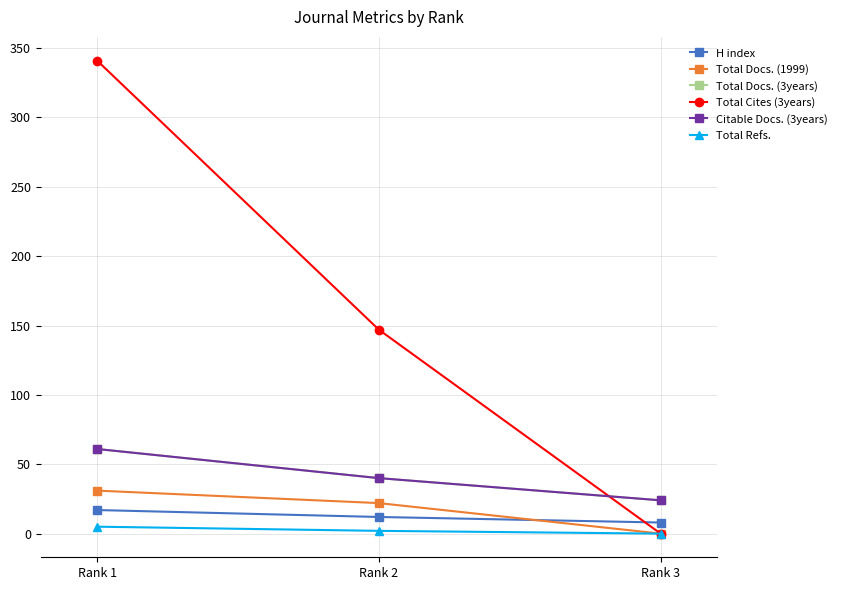

Which series has the widest spread of values?

Total Cites (3years)